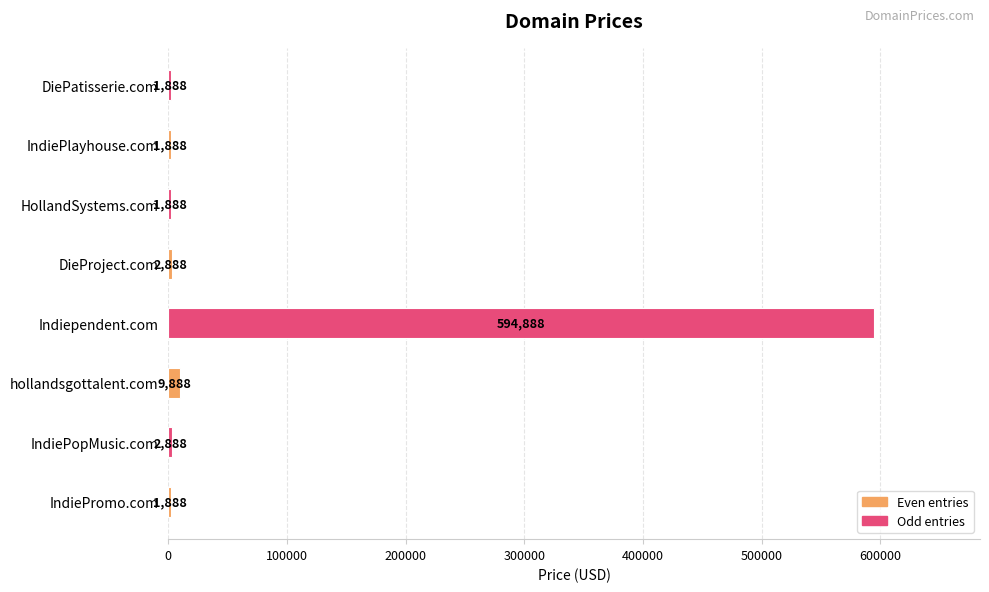

Where is the data nearest to the value 298388?

hollandsgottalent.com